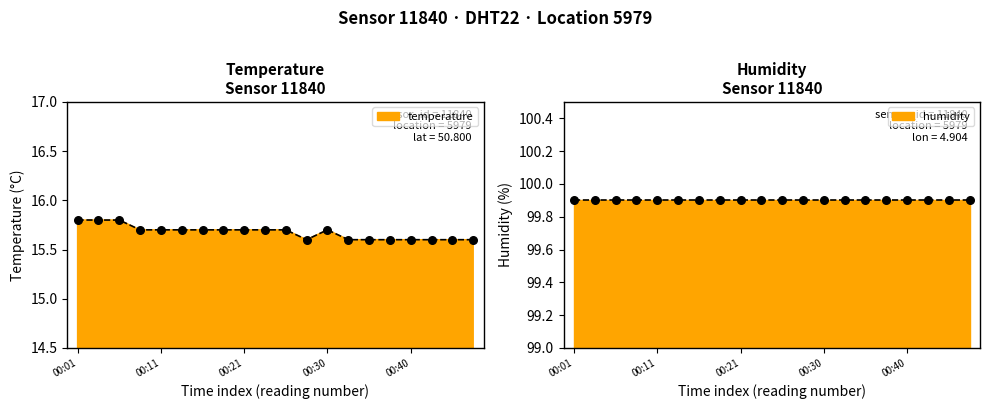

What is the change in value from 00:11 to 00:43?

-0.1